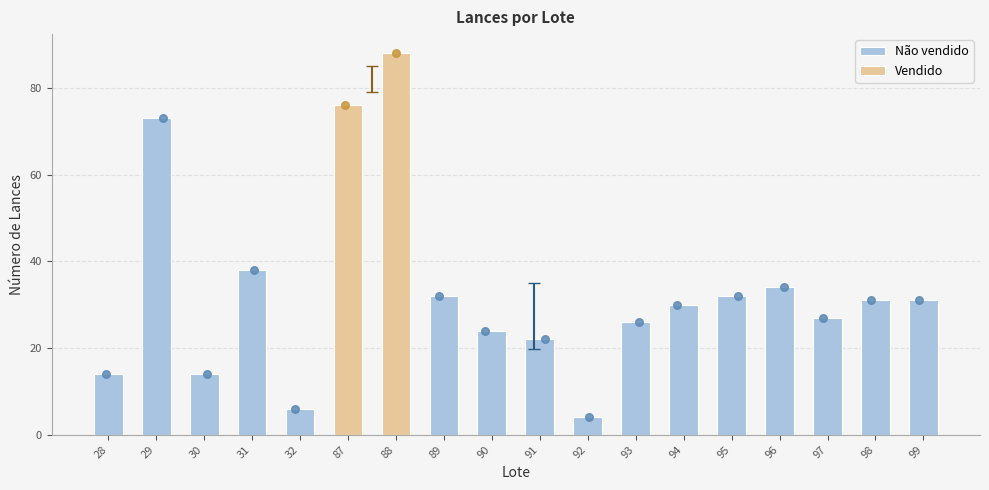

Approximately how many times larger is the value at 96 compared to 31?

0.9